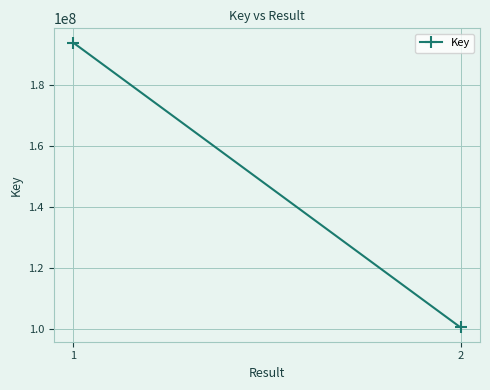

Is it true that the value at 2 is 100428101?

True